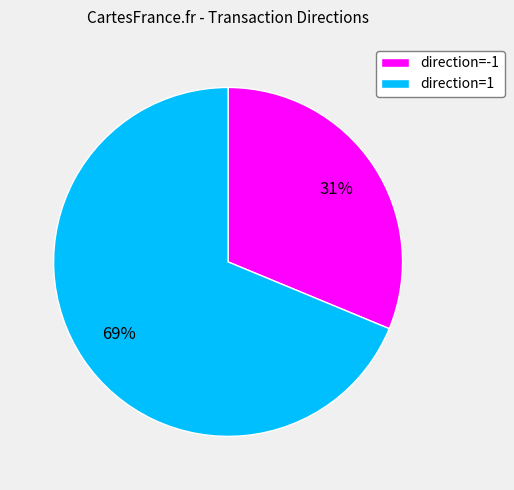

The direction=-1 slice represents 41% of the pie. True or false?

False